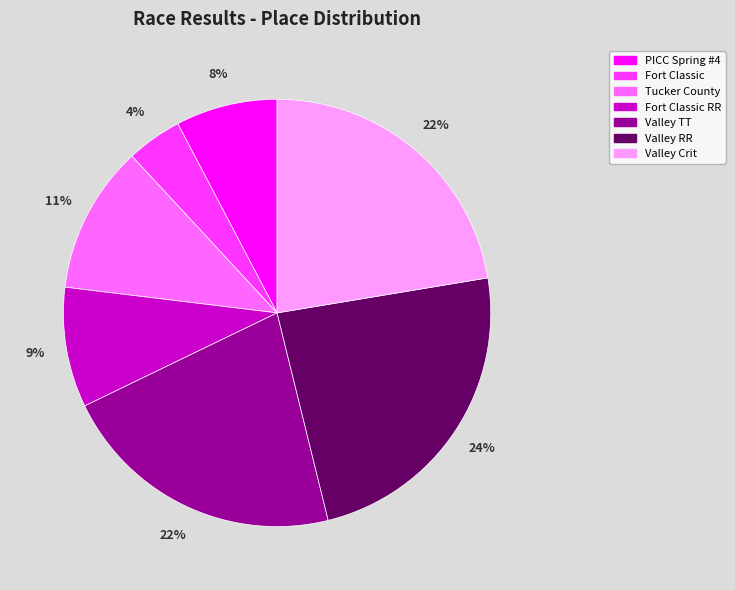

Is there a majority slice in this chart?

No